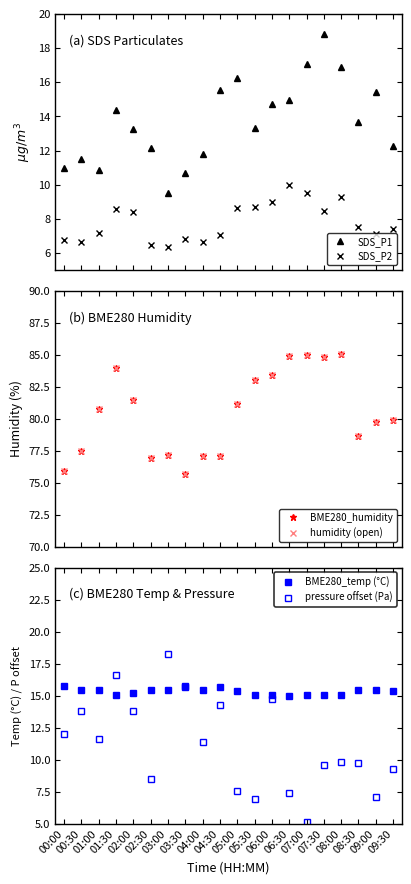

Where is the first local maximum for SDS_P2?

01:30